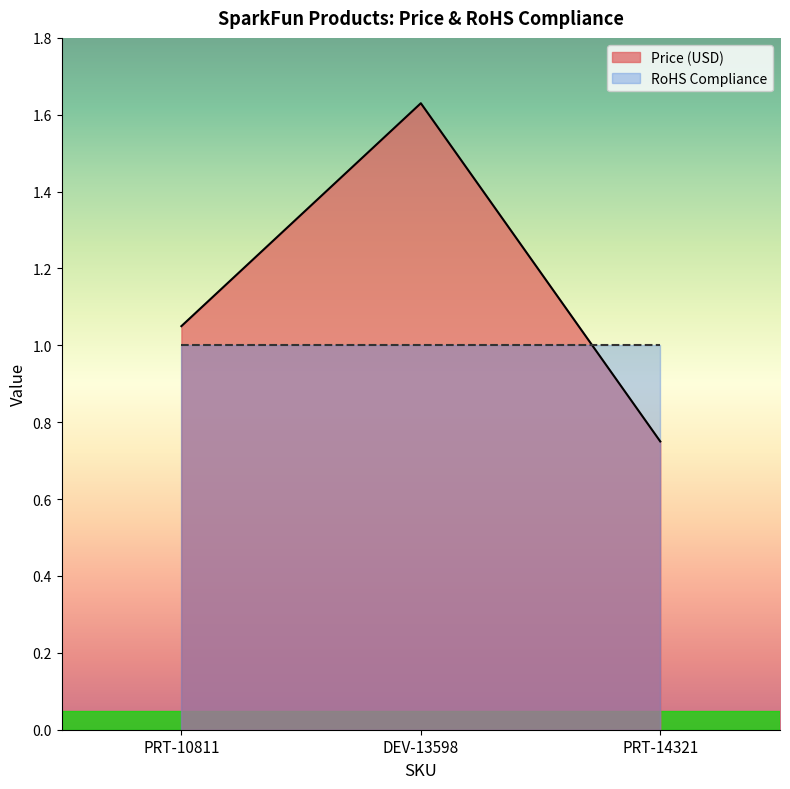

What is the sum of all values?

3.4